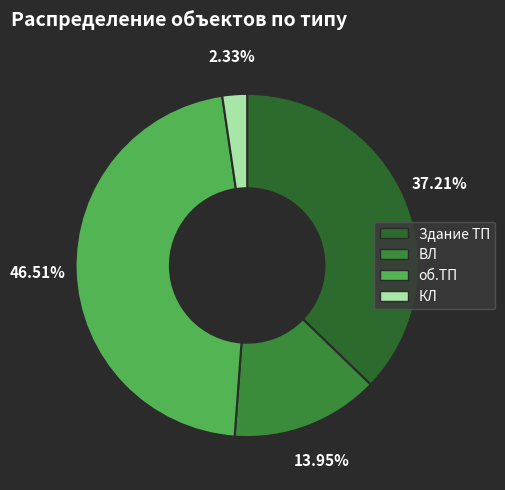

Rank the categories by value from highest to lowest.

об.ТП, Здание ТП, ВЛ, КЛ